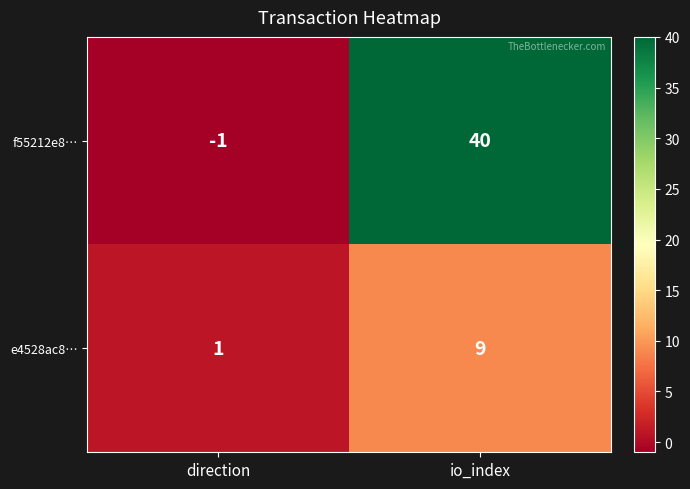

Reading left to right, transcribe all the data shown in this chart.

f55212e8…: direction=-1	io_index=40
e4528ac8…: direction=1	io_index=9